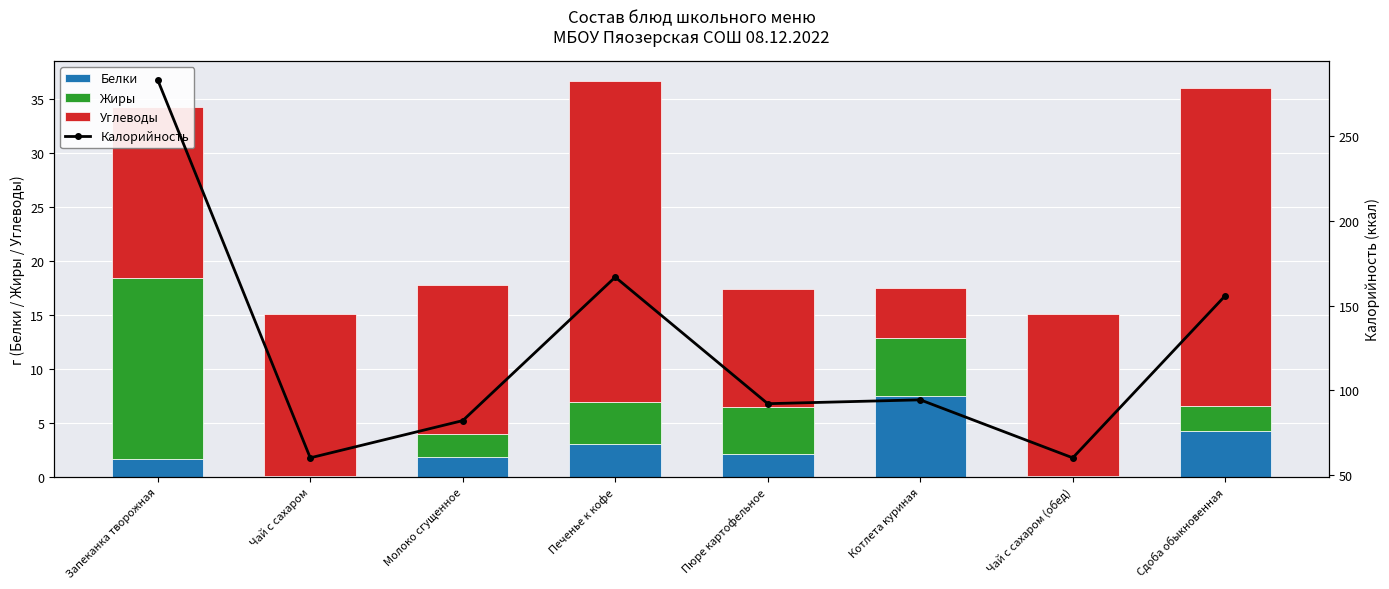

Reading left to right, transcribe all the data shown in this chart.

Белки: 1.6	0.1	1.8	3.0	2.1	7.5	0.1	4.2
Жиры: 16.8	0.0	2.1	4.0	4.4	5.3	0.0	2.3
Углеводы: 15.9	15.0	13.9	29.8	10.9	4.6	15.0	29.4
Калорийность: 283.3	60.0	82.0	166.8	92.0	94.3	60.0	155.8